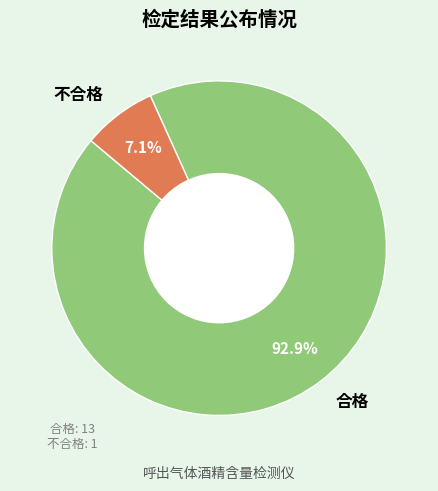

What percentage is the 合格 slice, to the nearest percent?

93%